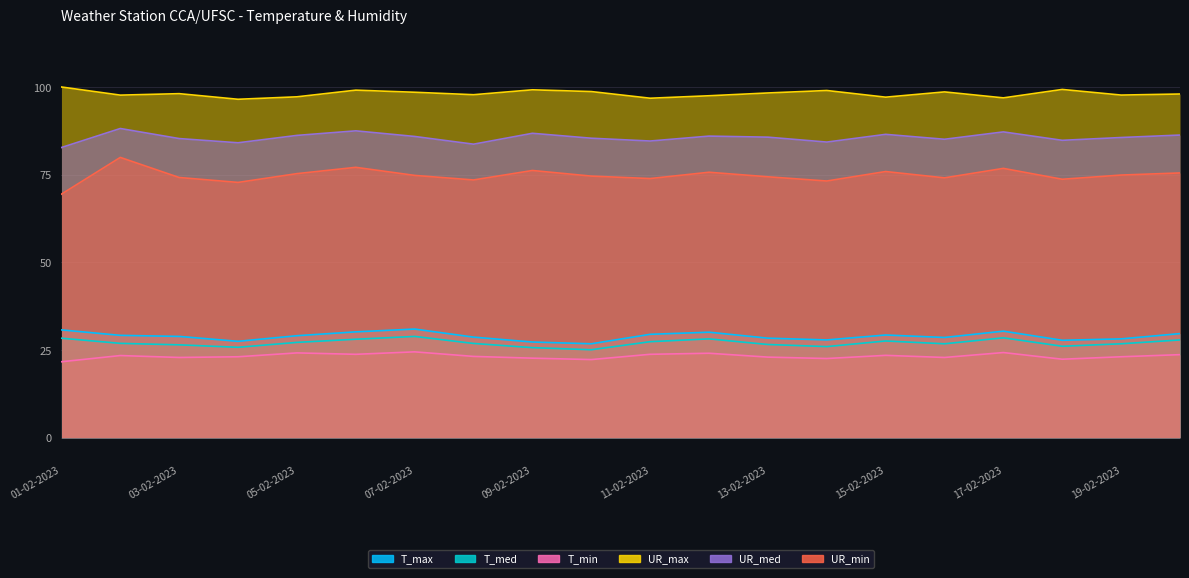

At which label does UR_max first exceed 98?

01-02-2023